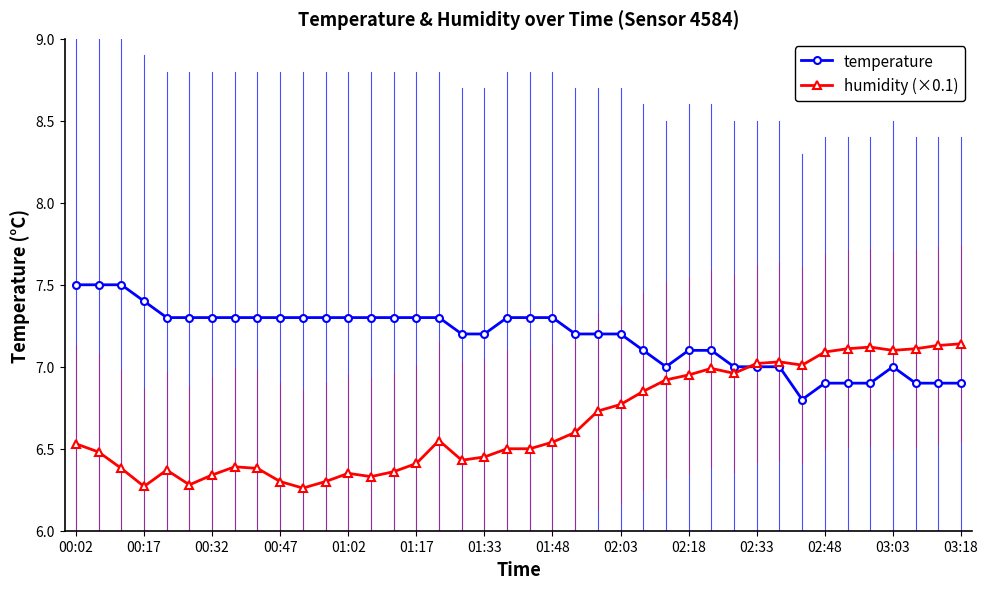

What is the greatest value displayed?

7.5